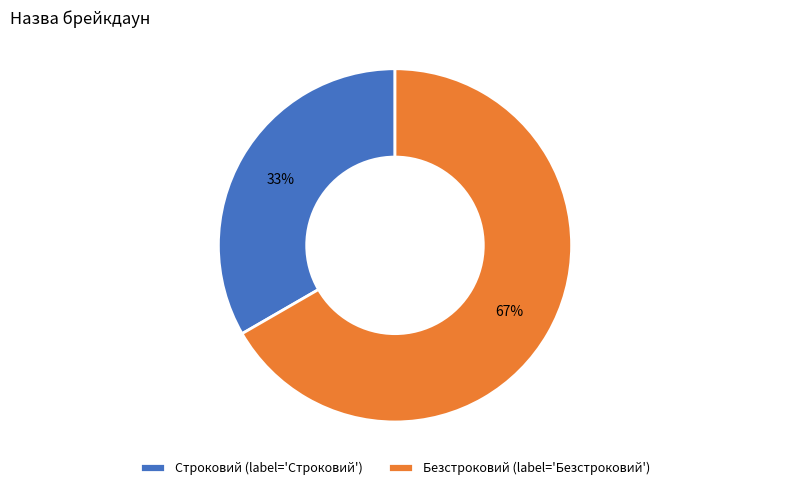

To the nearest percent, what portion does Строковий represent?

33%